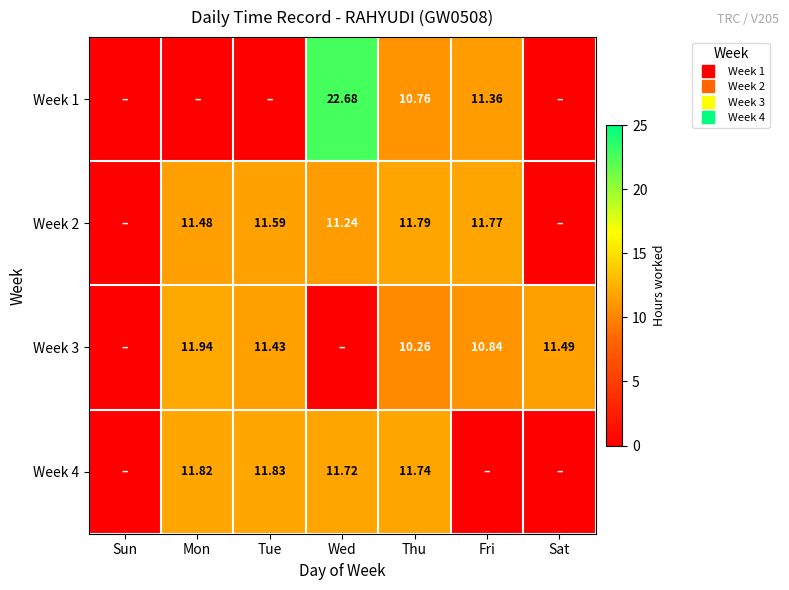

How many values in Week 2 are above zero?

5